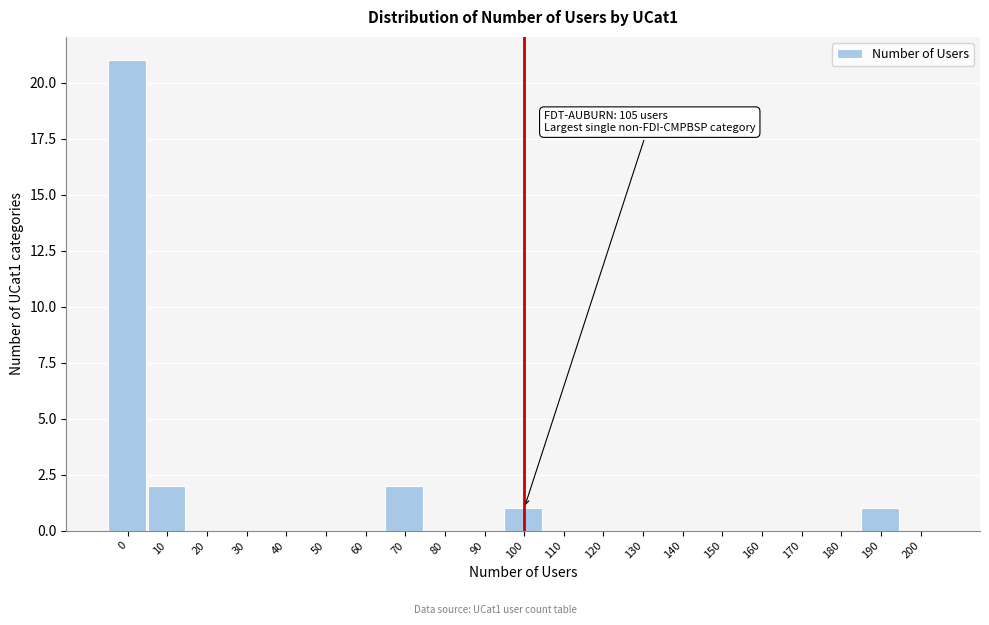

Reading left to right, extract all data points from this chart.

0=21	10=2	20=0	30=0	40=0	50=0	60=0	70=2	80=0	90=0	100=1	110=0	120=0	130=0	140=0	150=0	160=0	170=0	180=0	190=1	200=0